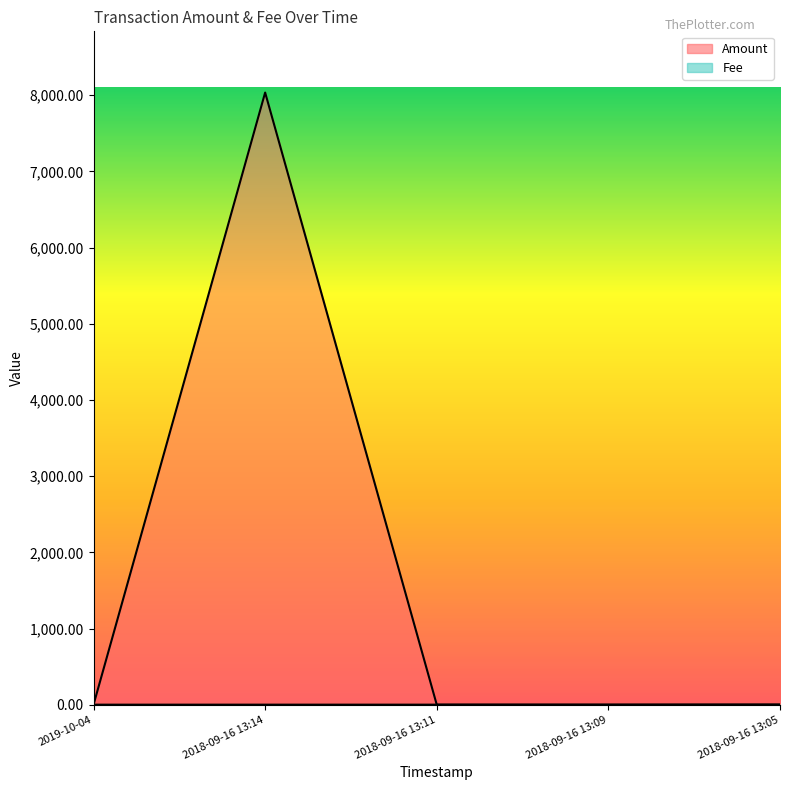

What is the approximate value of Fee at 2018-09-16 13:09?

1.0